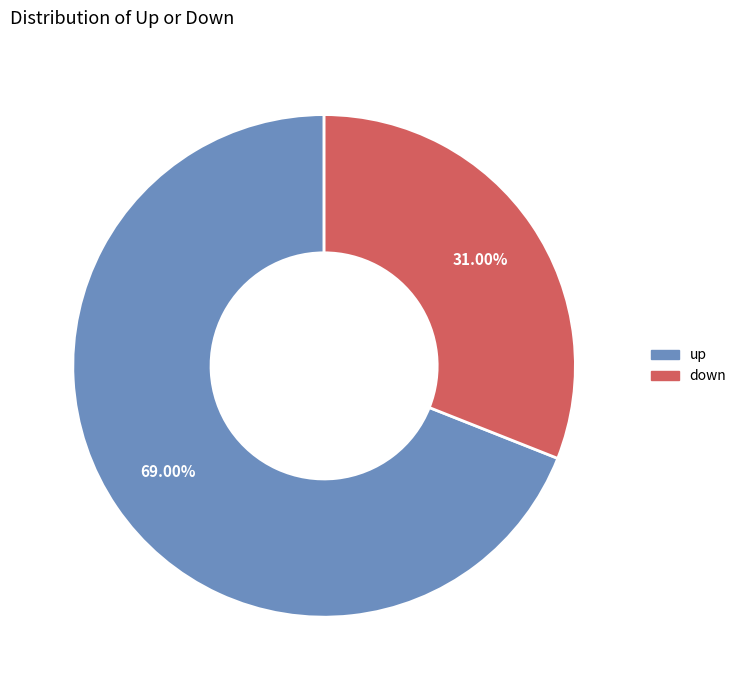

What is the majority slice?

up